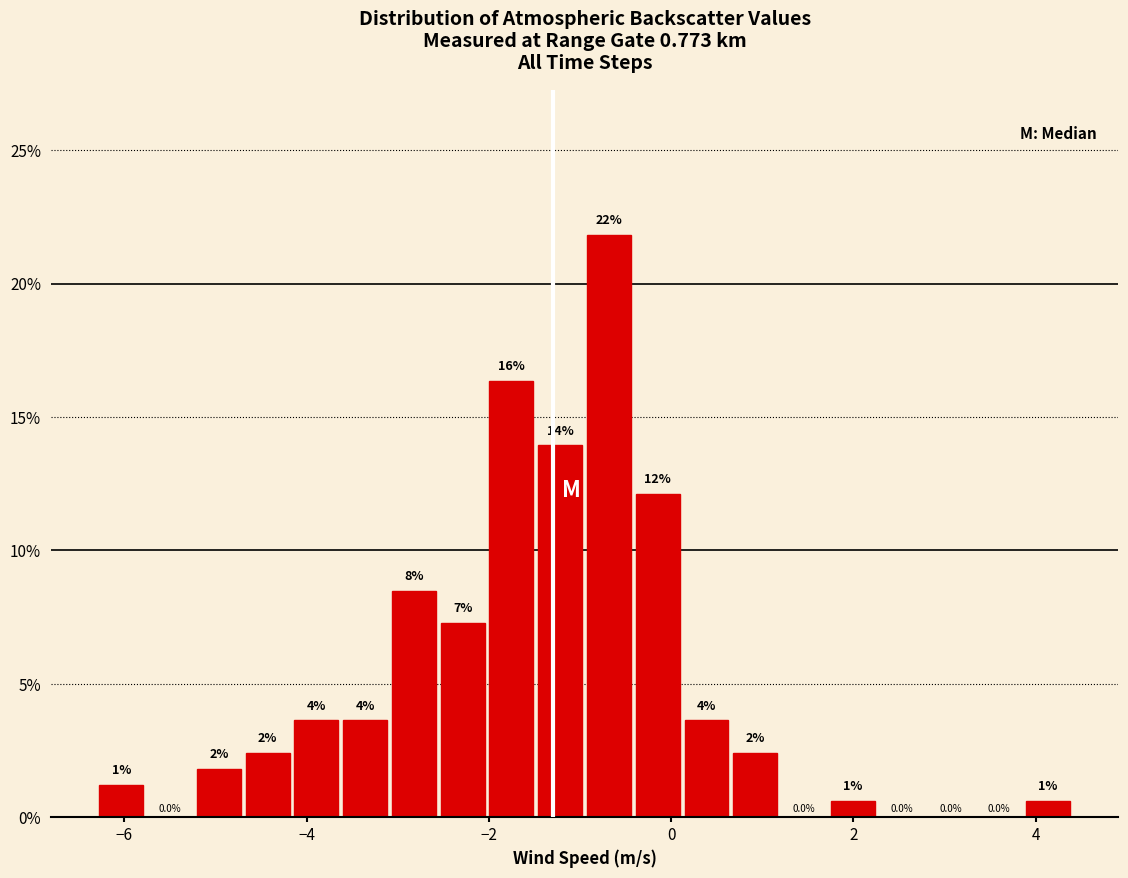

Read against the x-axis, roughly where is the centre of the tallest bar?

-0.6